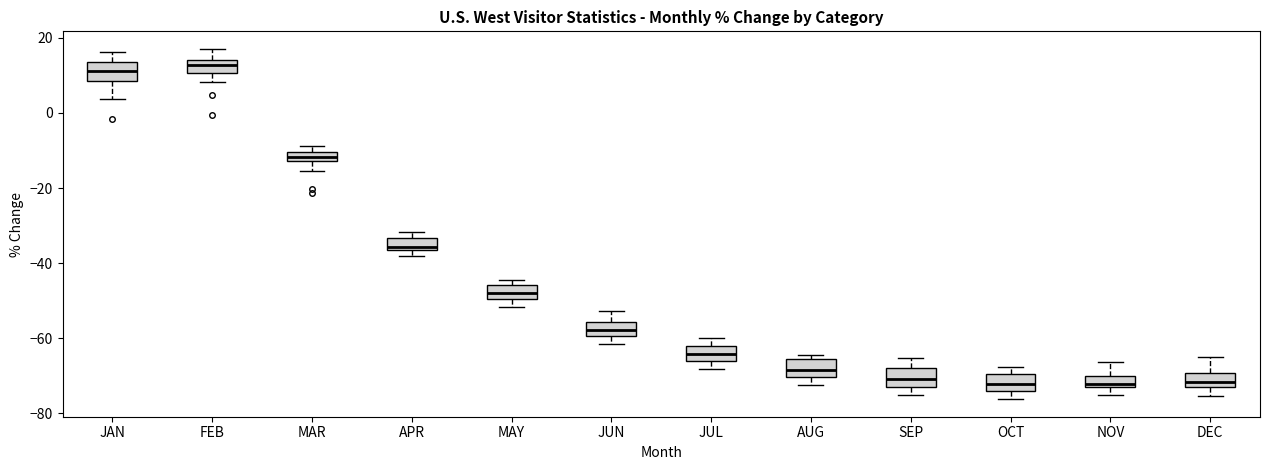

Where is the upper edge of the box for SEP on the y-axis? The values are not printed on the chart, so give them approximately, as read against the axis.

-68